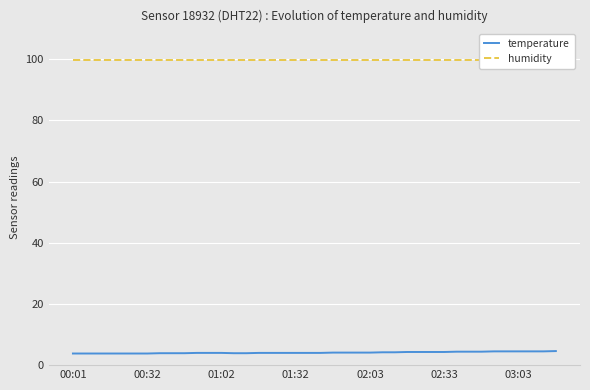

Which series has the widest spread of values?

temperature